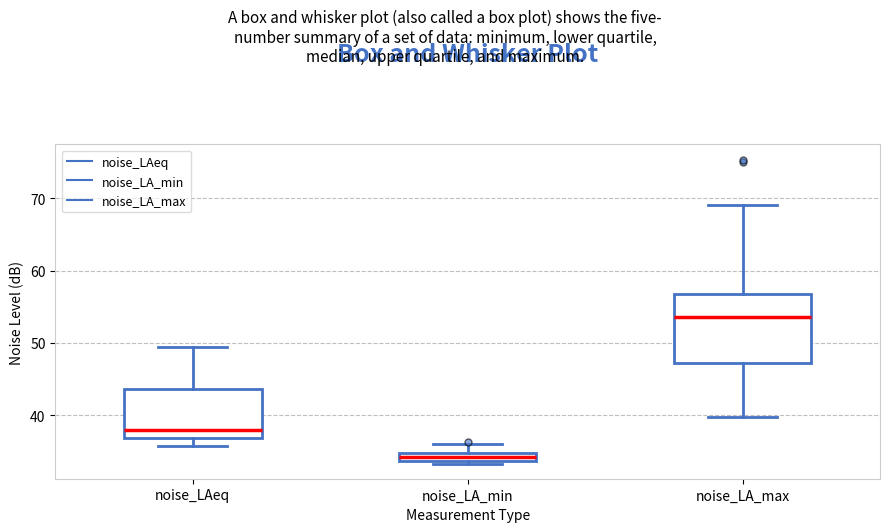

Comparing the boxes themselves (not the whiskers), which one is the tallest?

noise_LA_max